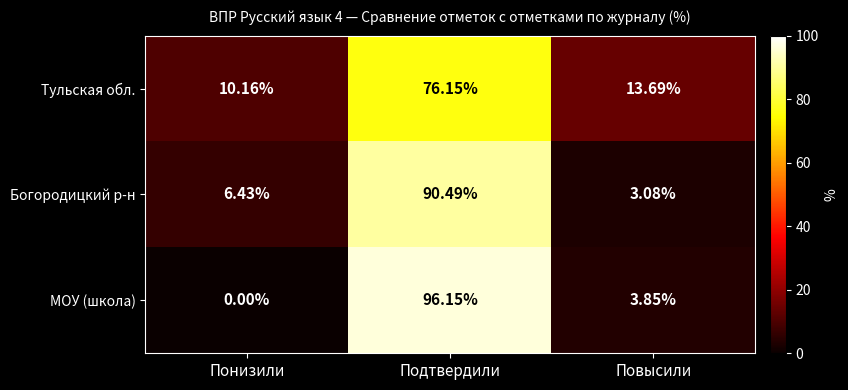

Which category has the highest value across all series?

Подтвердили